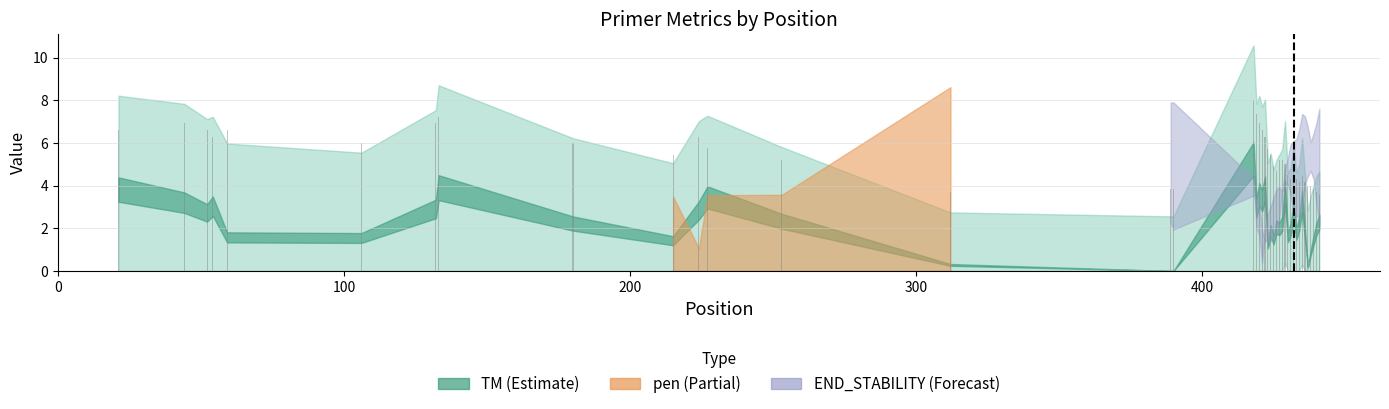

What is the value of the 37th bar from the left?

4.0